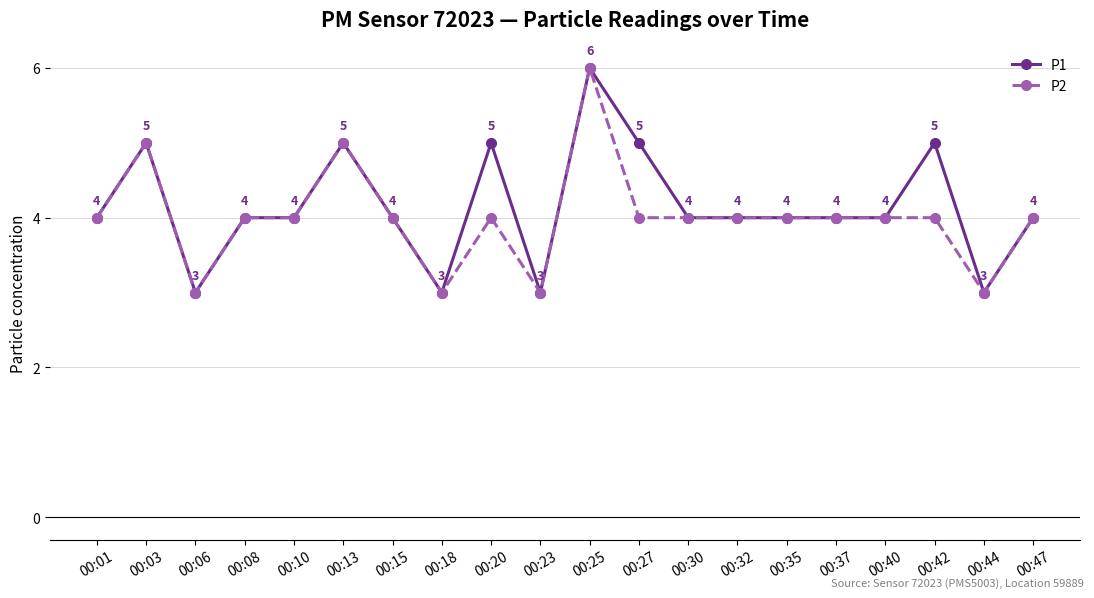

Is the value of P2 at 00:32 greater than the value of P1 at 00:44?

Yes